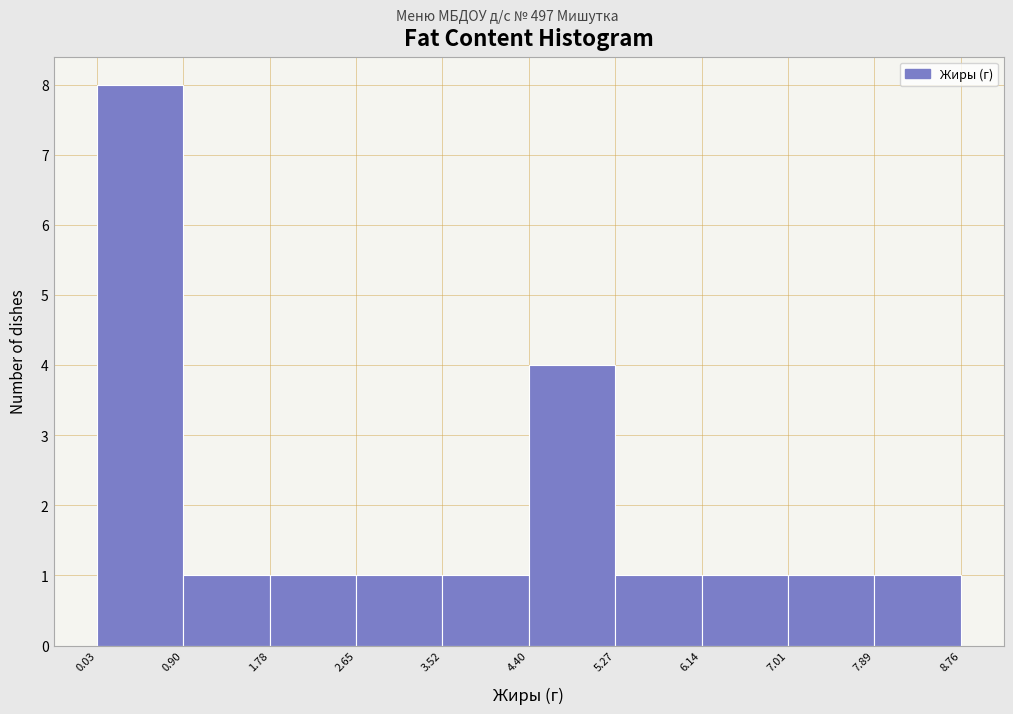

Which range on the x-axis has the tallest bar?

0.03 to 0.90